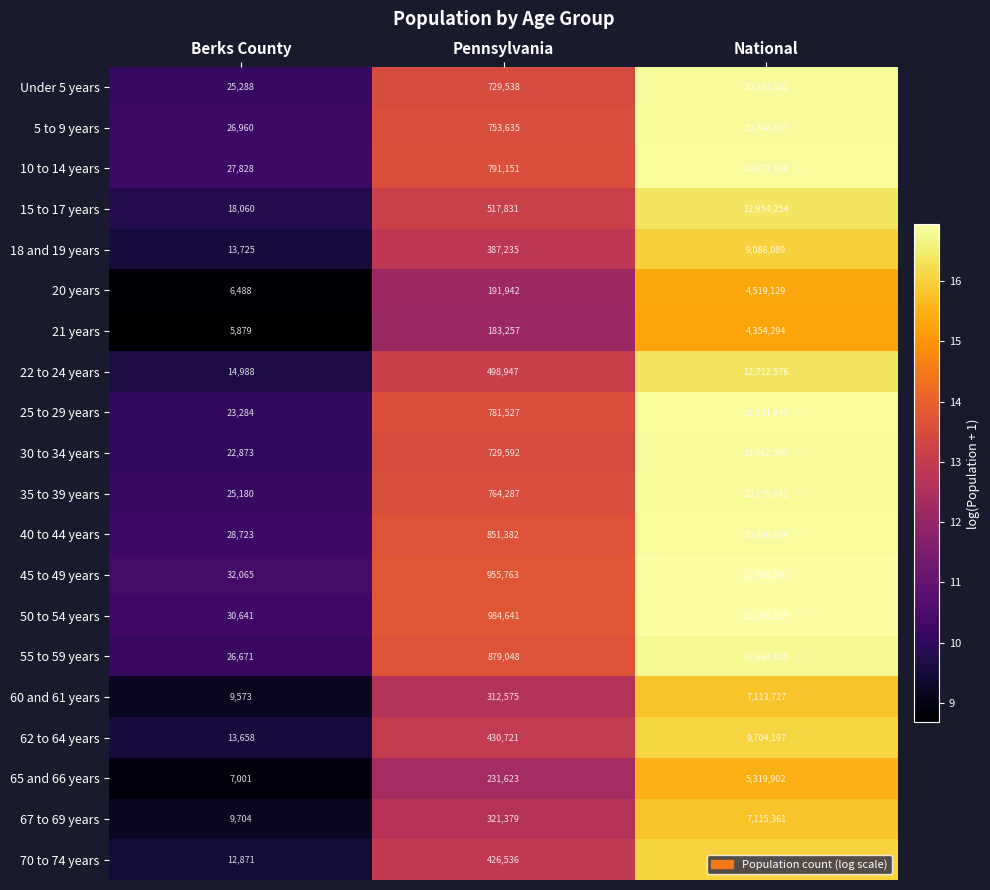

Which series has the widest spread of values?

45 to 49 years